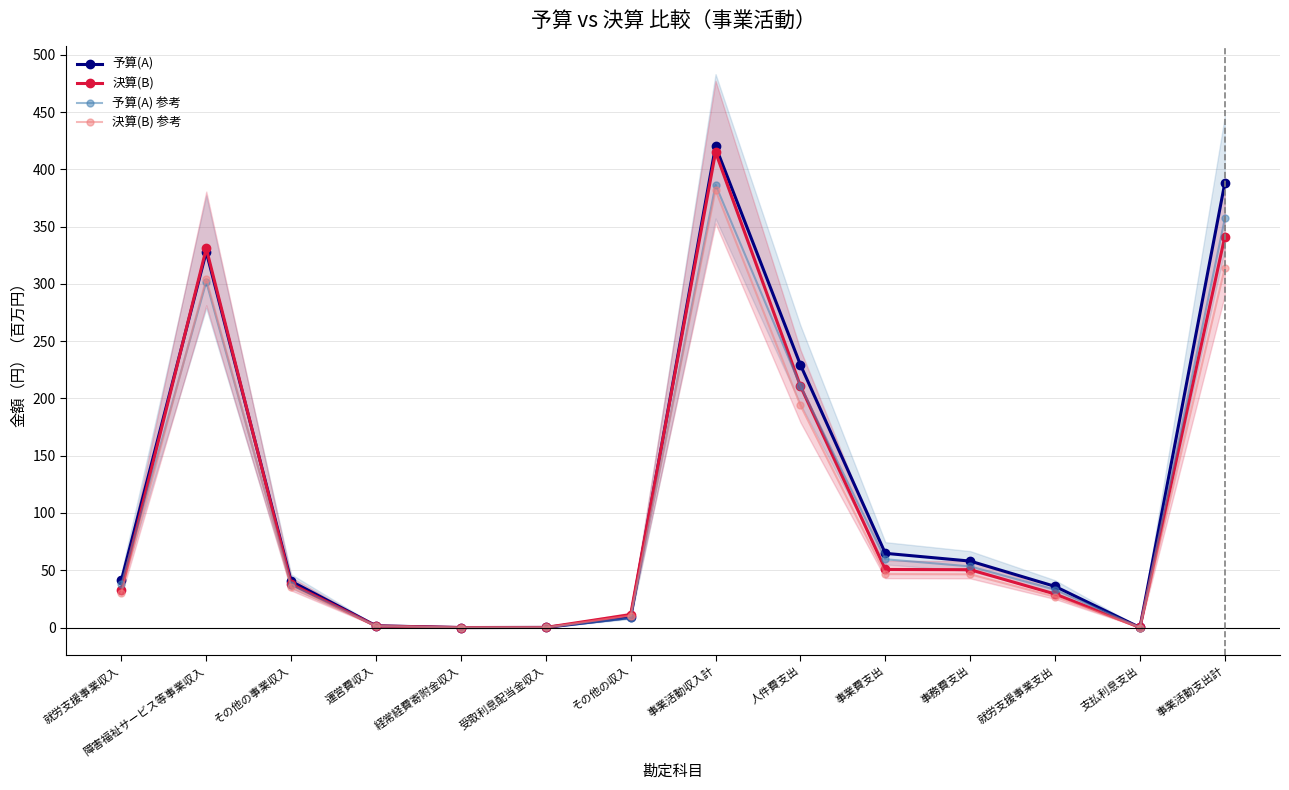

Is this an area chart (filled region under the line)?

No